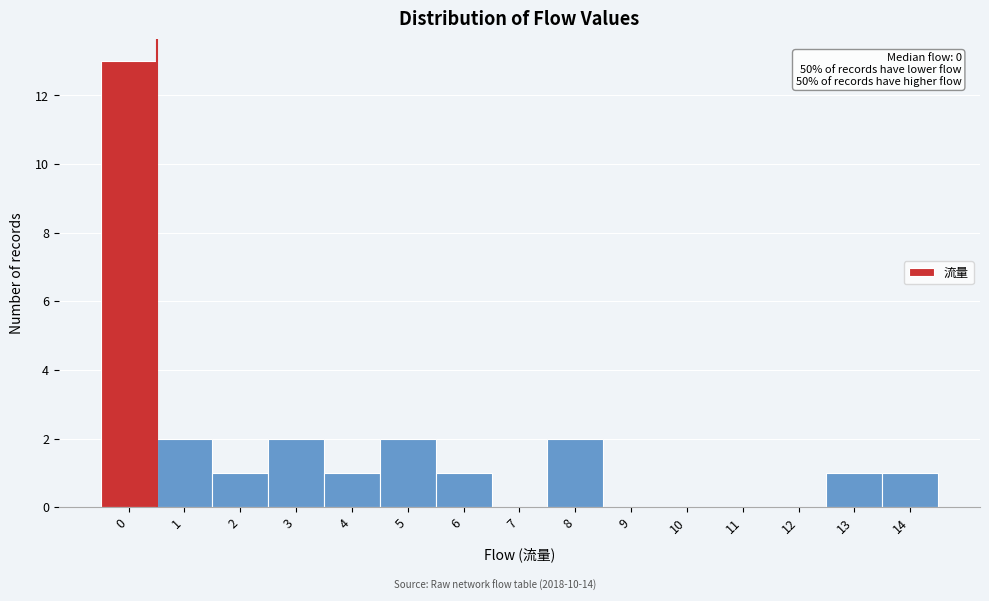

Which range on the x-axis has the tallest bar?

-0.5 to 0.5